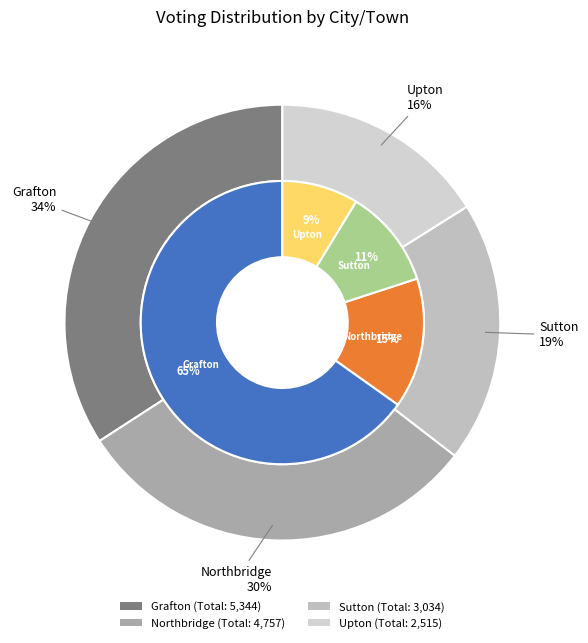

True or false: total_votes accounts for 43% of the total.

False